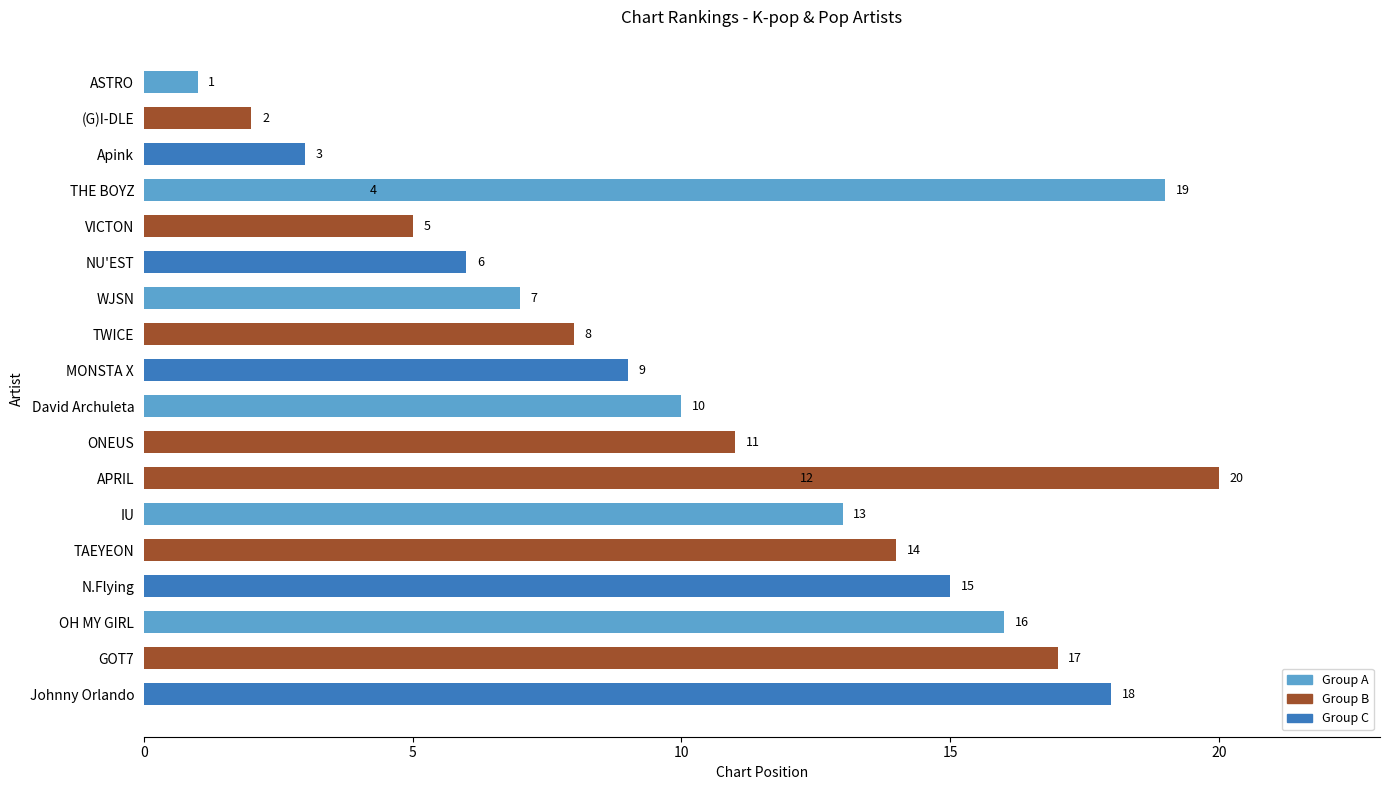

Is it true that the value at VICTON is 9?

False